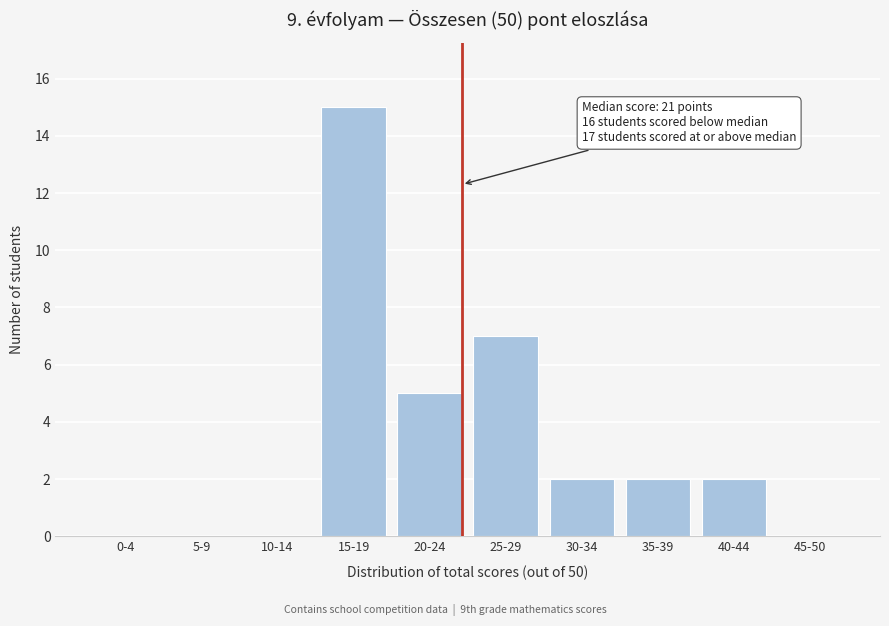

Reading left to right, transcribe all the data shown in this chart.

0-4=0	5-9=0	10-14=0	15-19=15	20-24=5	25-29=7	30-34=2	35-39=2	40-44=2	45-50=0